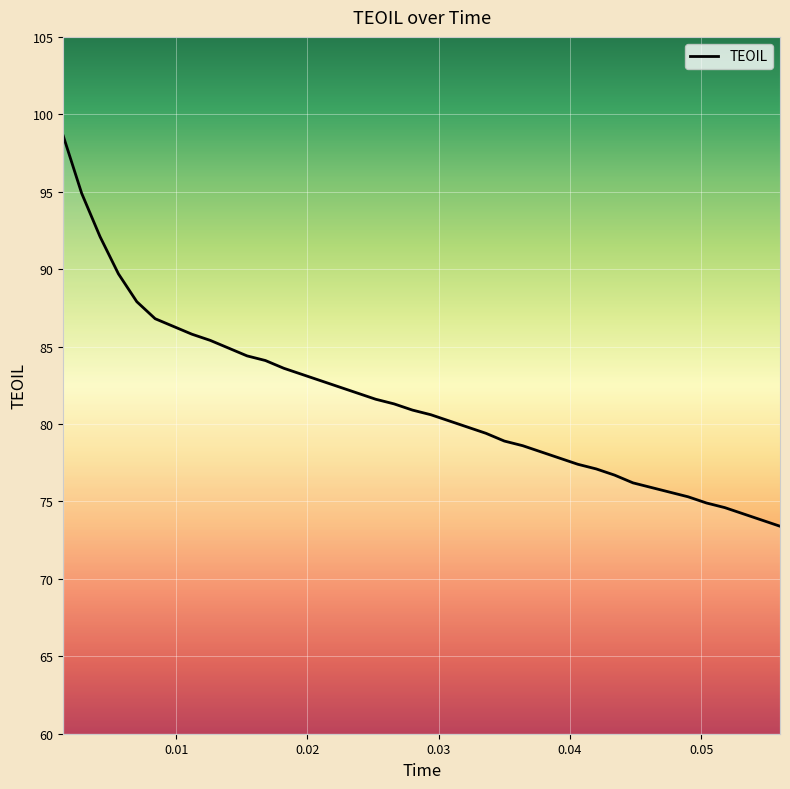

What is the difference between the maximum and minimum values?

25.2